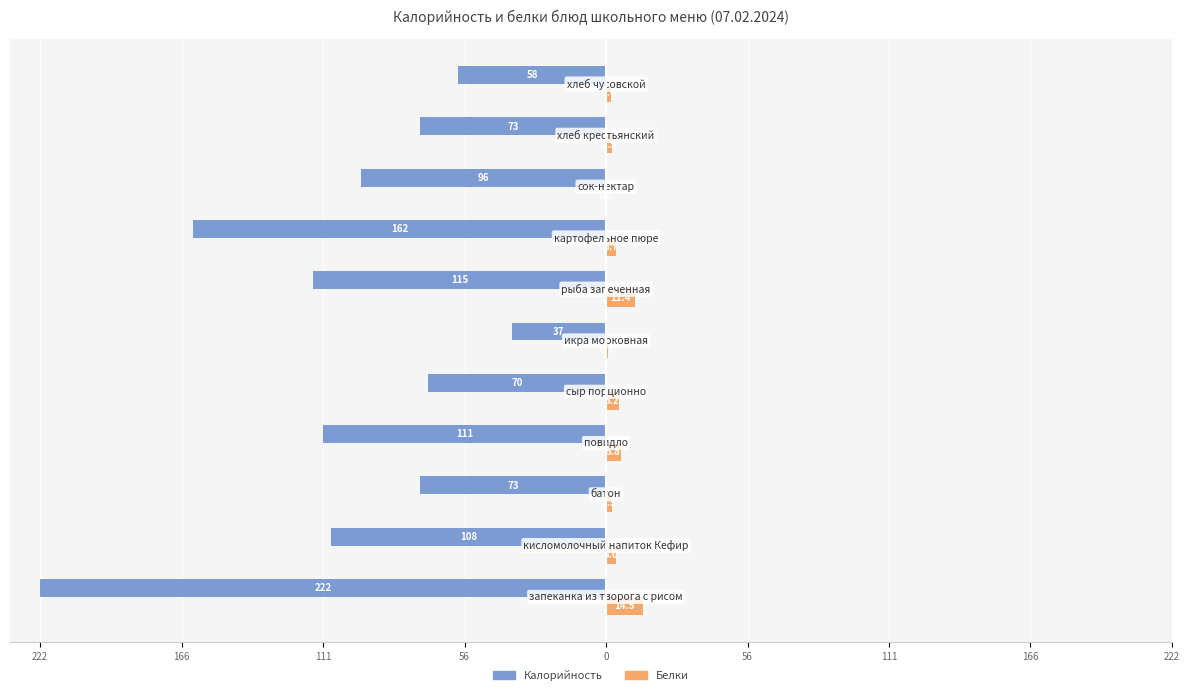

What are all the series names shown in the legend?

Калорийность, Белки